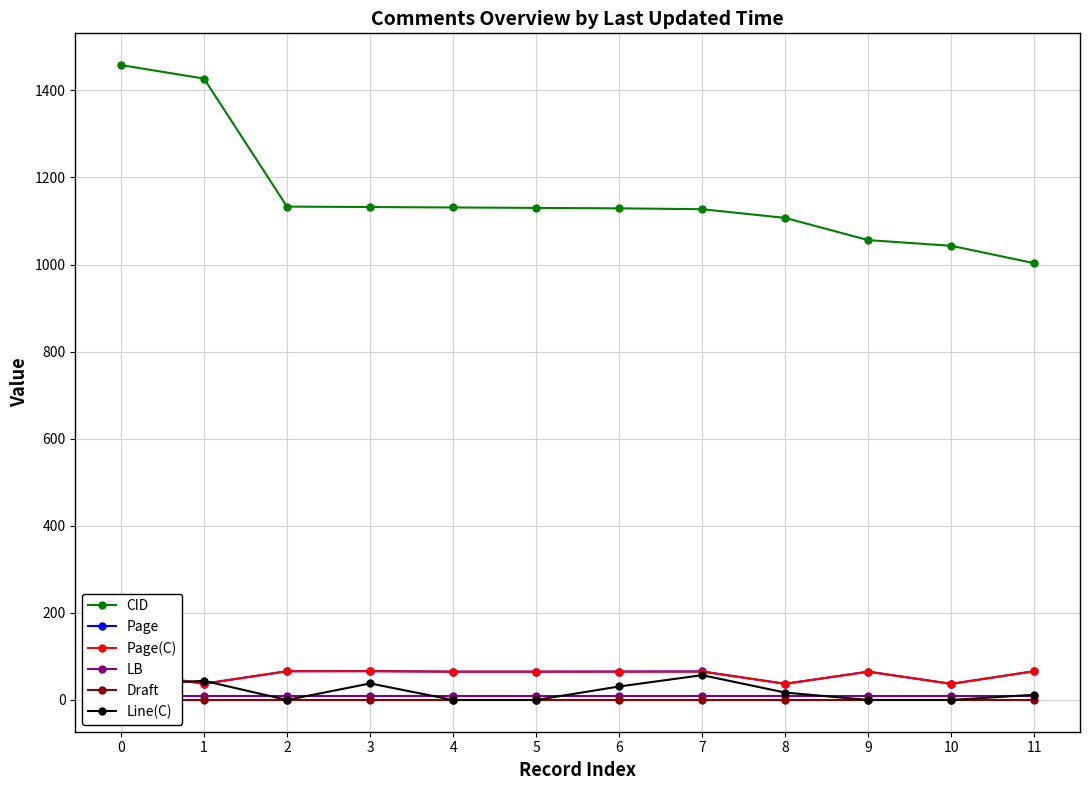

Where is CID nearest to the value 1230?

2